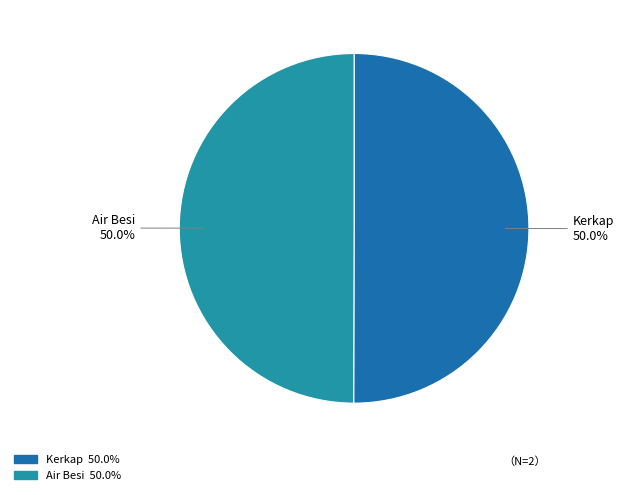

Approximately how many times larger is the value at Air Besi compared to Kerkap?

1.0